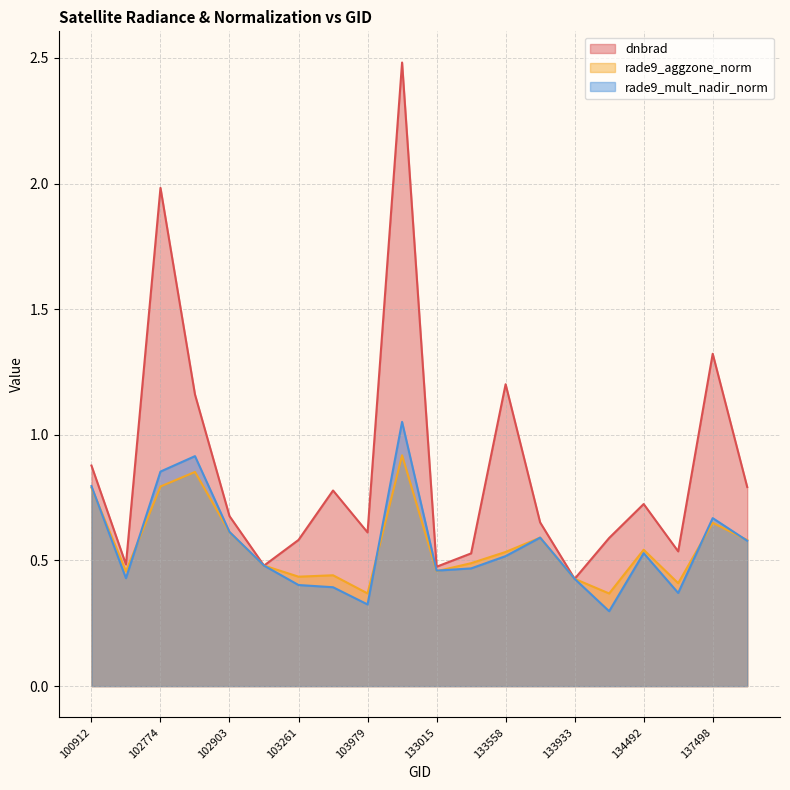

Between 100912 and 137512, which series saw the biggest shift?

rade9_mult_nadir_norm